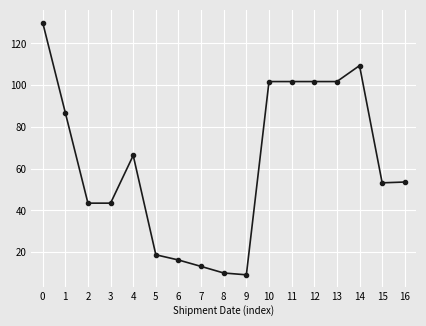

What is the average value?

62.4